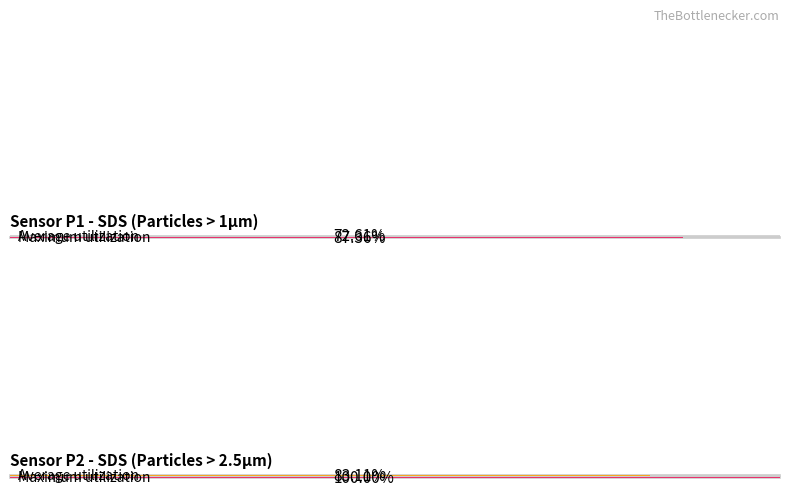

Rank the series by their average value, from lowest to highest.

Average utilization, Maximum utilization